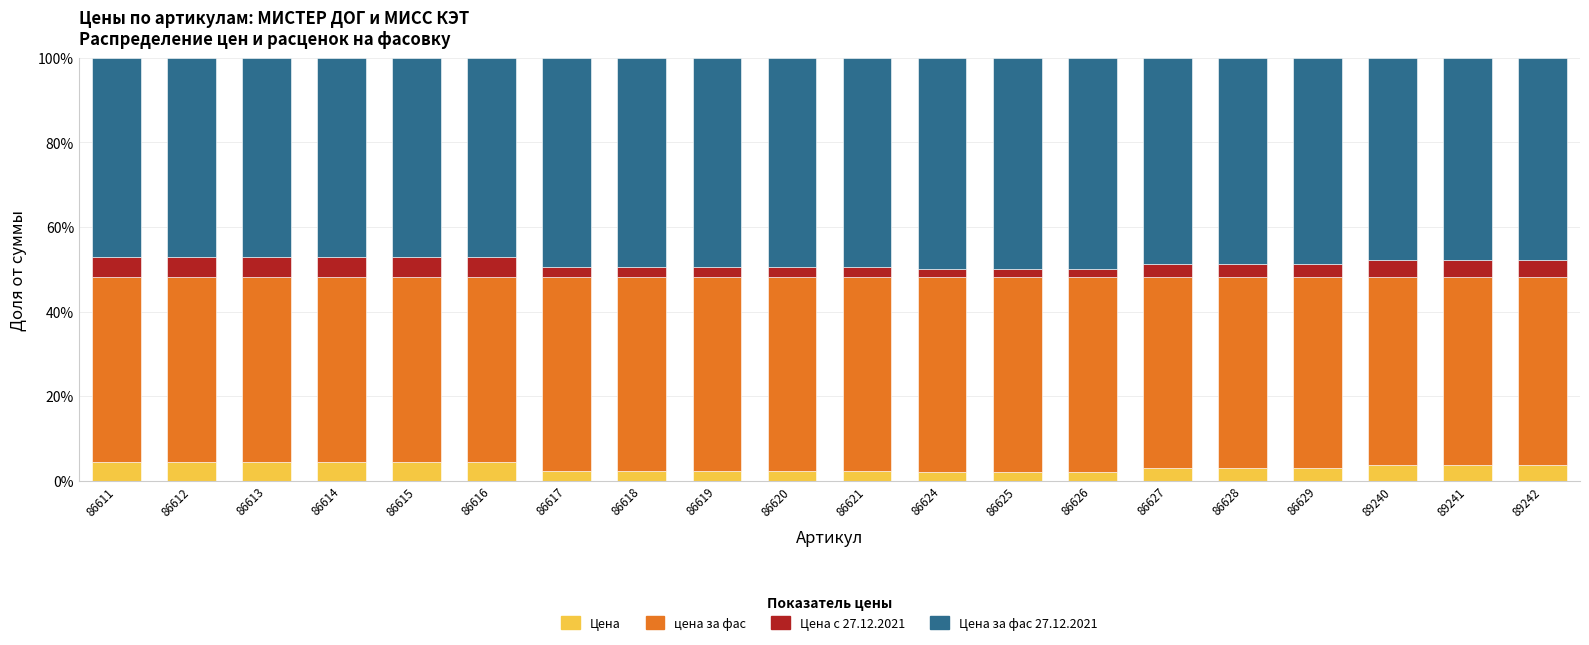

The value of Цена at 86617 is 2.3. True or false?

True